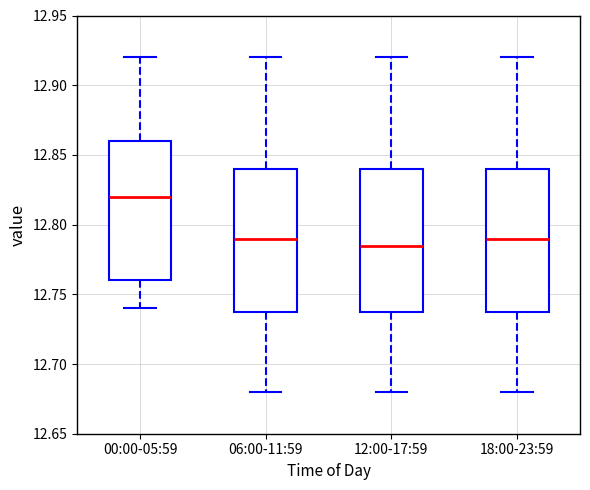

Where is the lower edge of the box for 06:00-11:59 on the y-axis? The values are not printed on the chart, so give them approximately, as read against the axis.

12.740